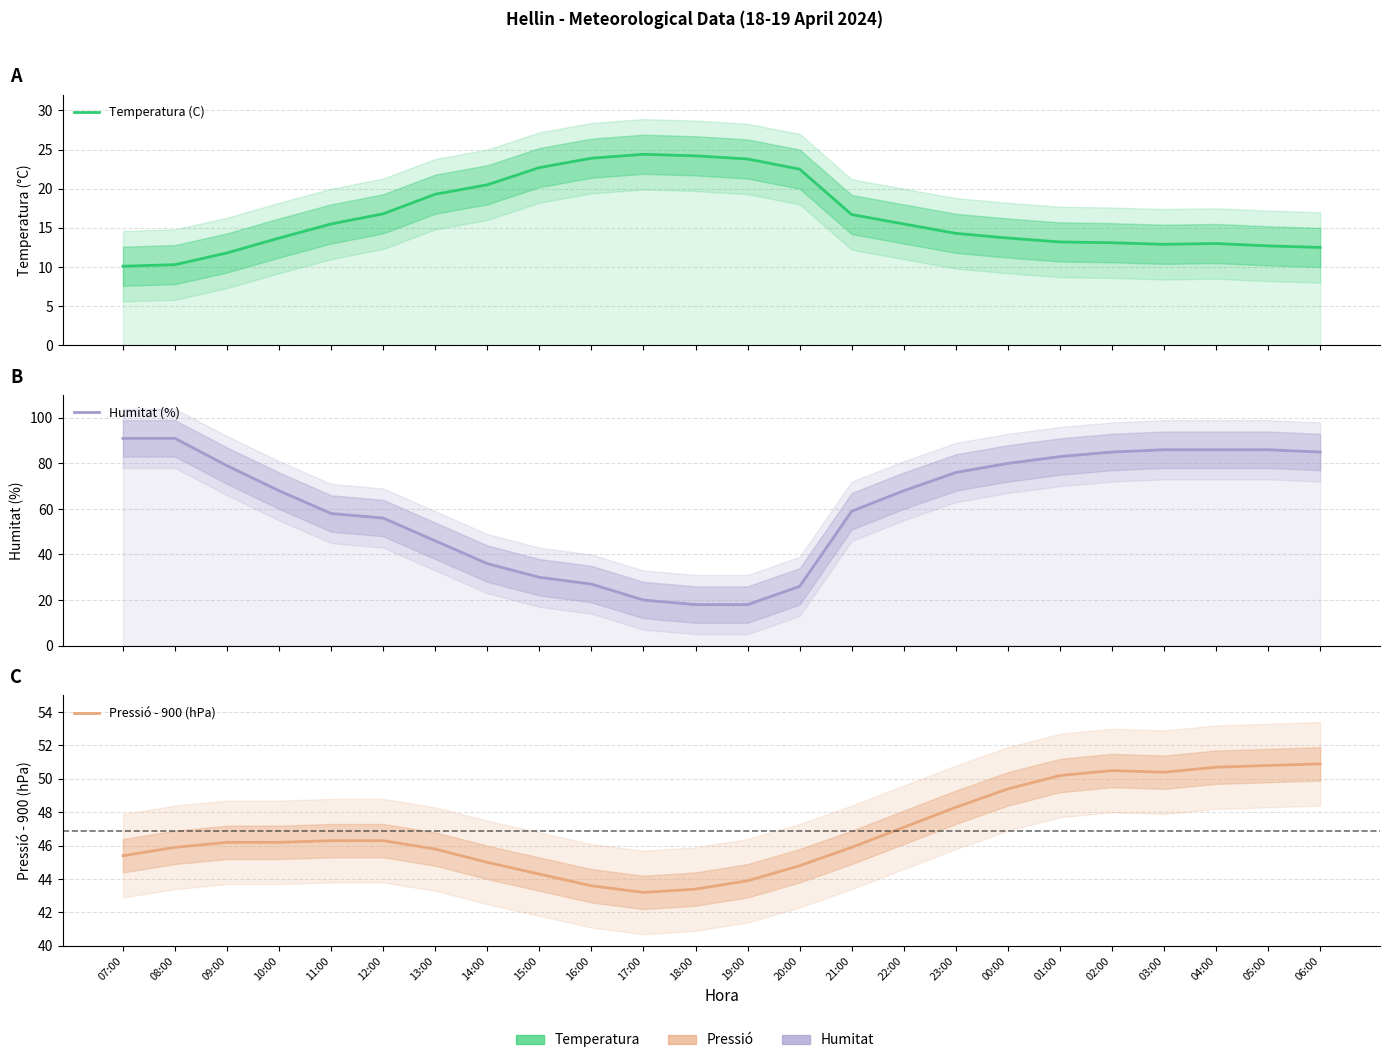

What is the label of the 24th point from the right?

07:00